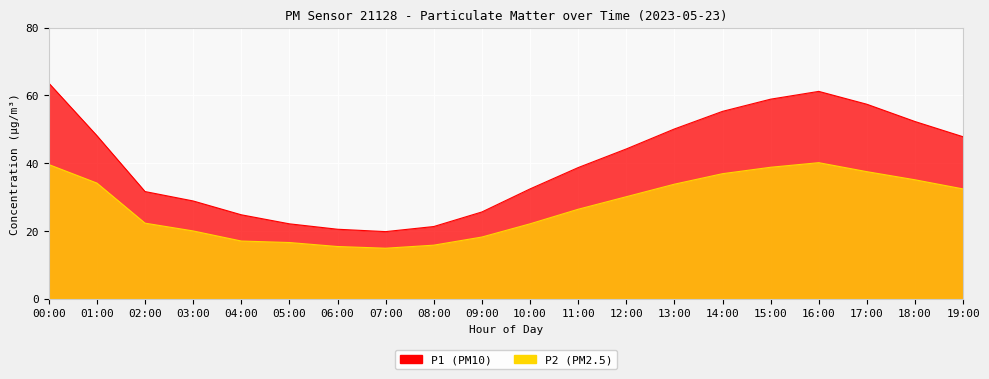

In P2, how many points are lower than both neighbors (excluding endpoints)?

1